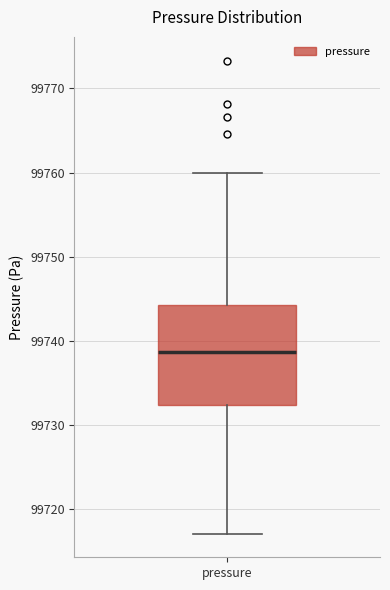

Where does the lower whisker of the box for pressure end on the y-axis? The values are not printed on the chart, so give them approximately, as read against the axis.

99717